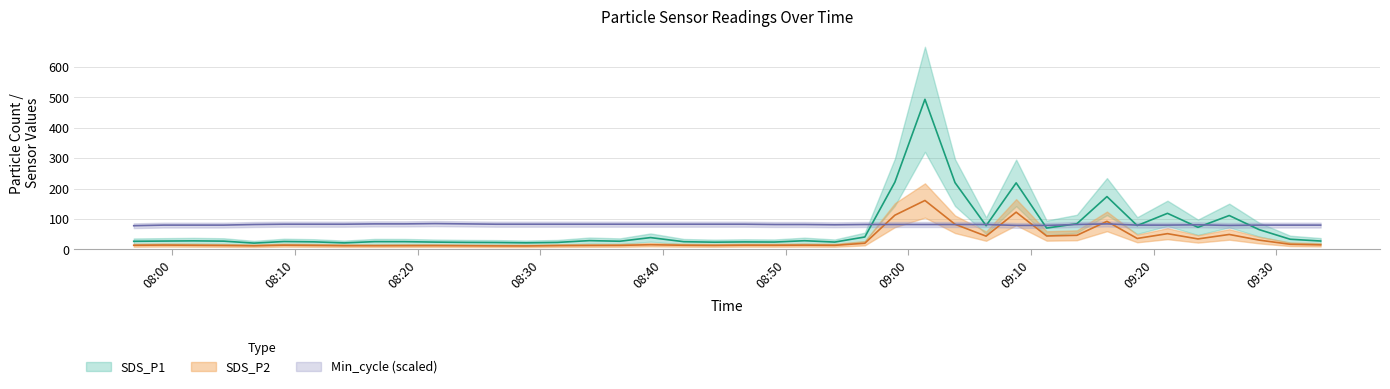

List the series in order of their peak value, lowest first.

Min_cycle_scaled, SDS_P2, SDS_P1